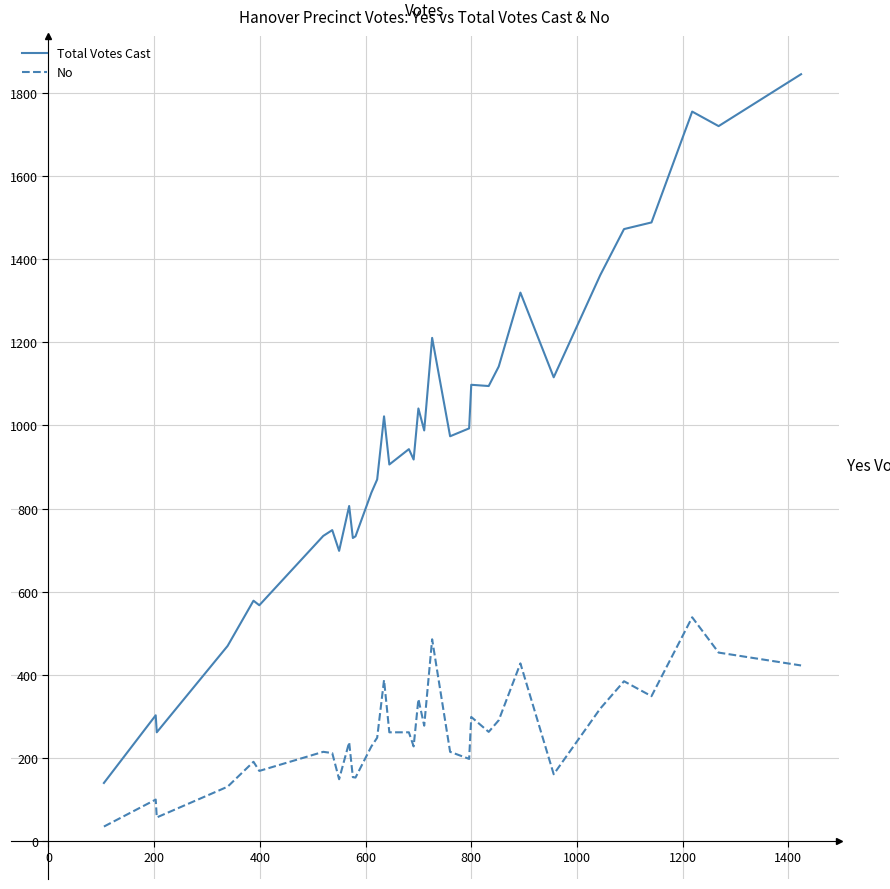

Which series has the largest total across all categories?

Total Votes Cast